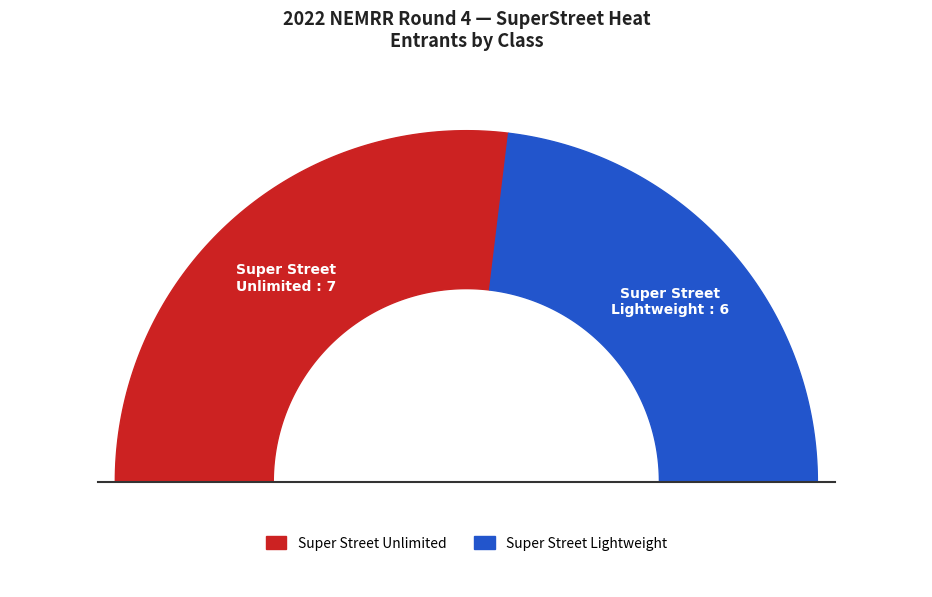

True or false: Super Street Lightweight Super Street accounts for 59% of the total.

False